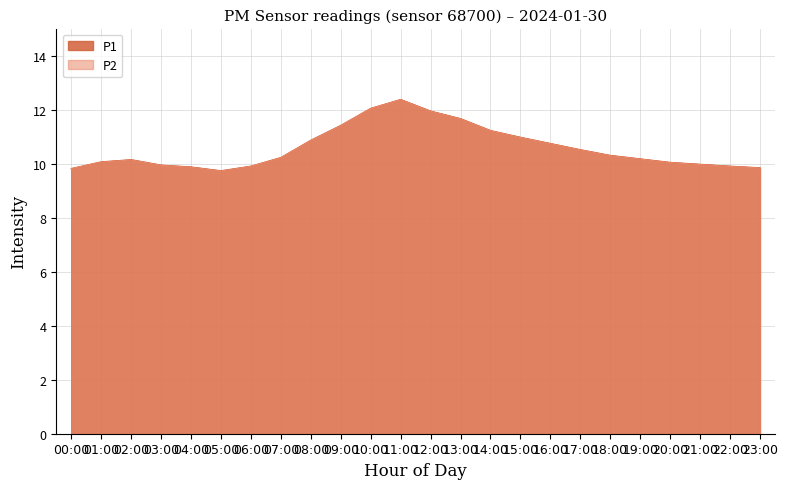

At how many categories does at least one series exceed 12?

2